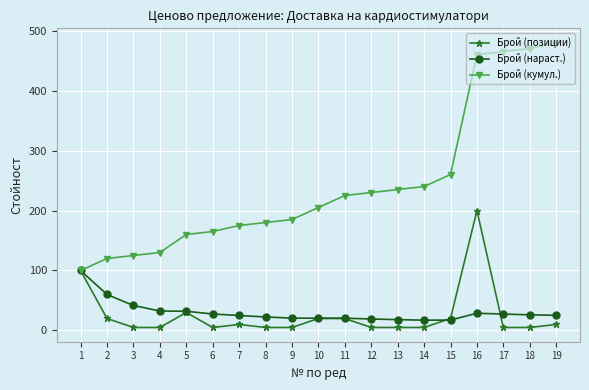

At which category is the sum across all series the highest?

16